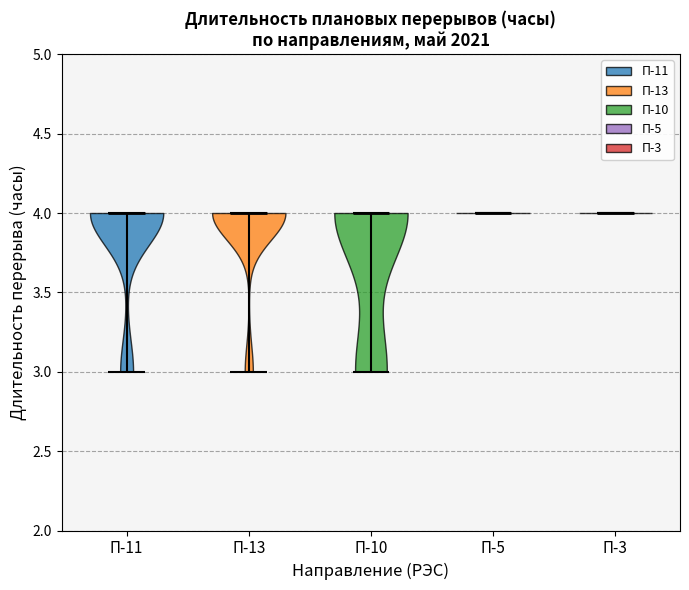

Reading left to right, read every violin against the y-axis: where its median line is, and the lowest and highest points it reaches. The values are not printed on the chart, so give them approximately, as read against the axis.

П-11: median line 4, lowest point 3, highest point 4
П-13: median line 4, lowest point 3, highest point 4
П-10: median line 4, lowest point 3, highest point 4
П-5: median line 4, lowest point 4, highest point 4
П-3: median line 4, lowest point 4, highest point 4